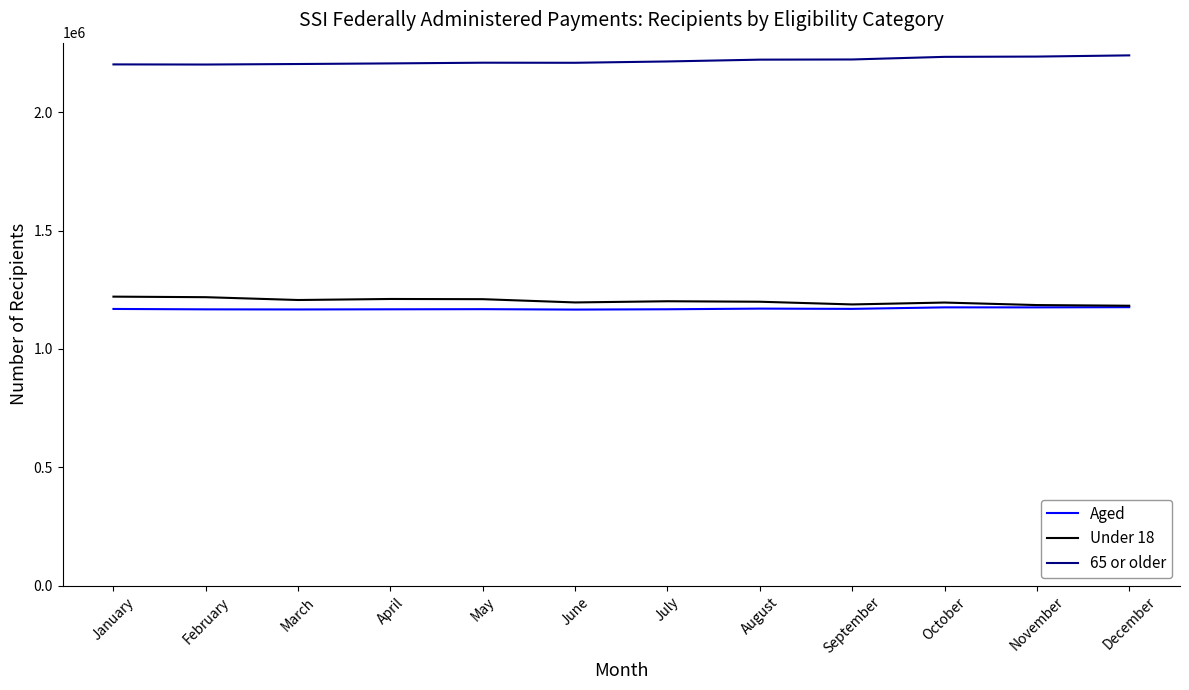

True or false: Aged has a value of 449877 at February.

False